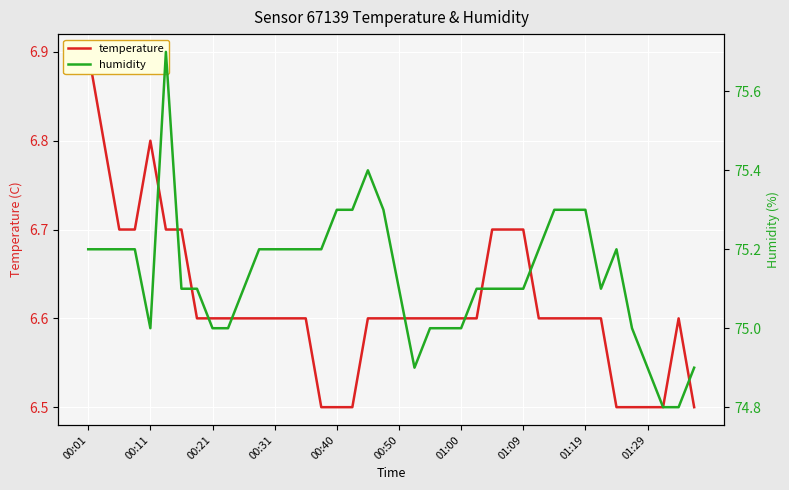

Count the humidity values in the range 75 to 76.

35